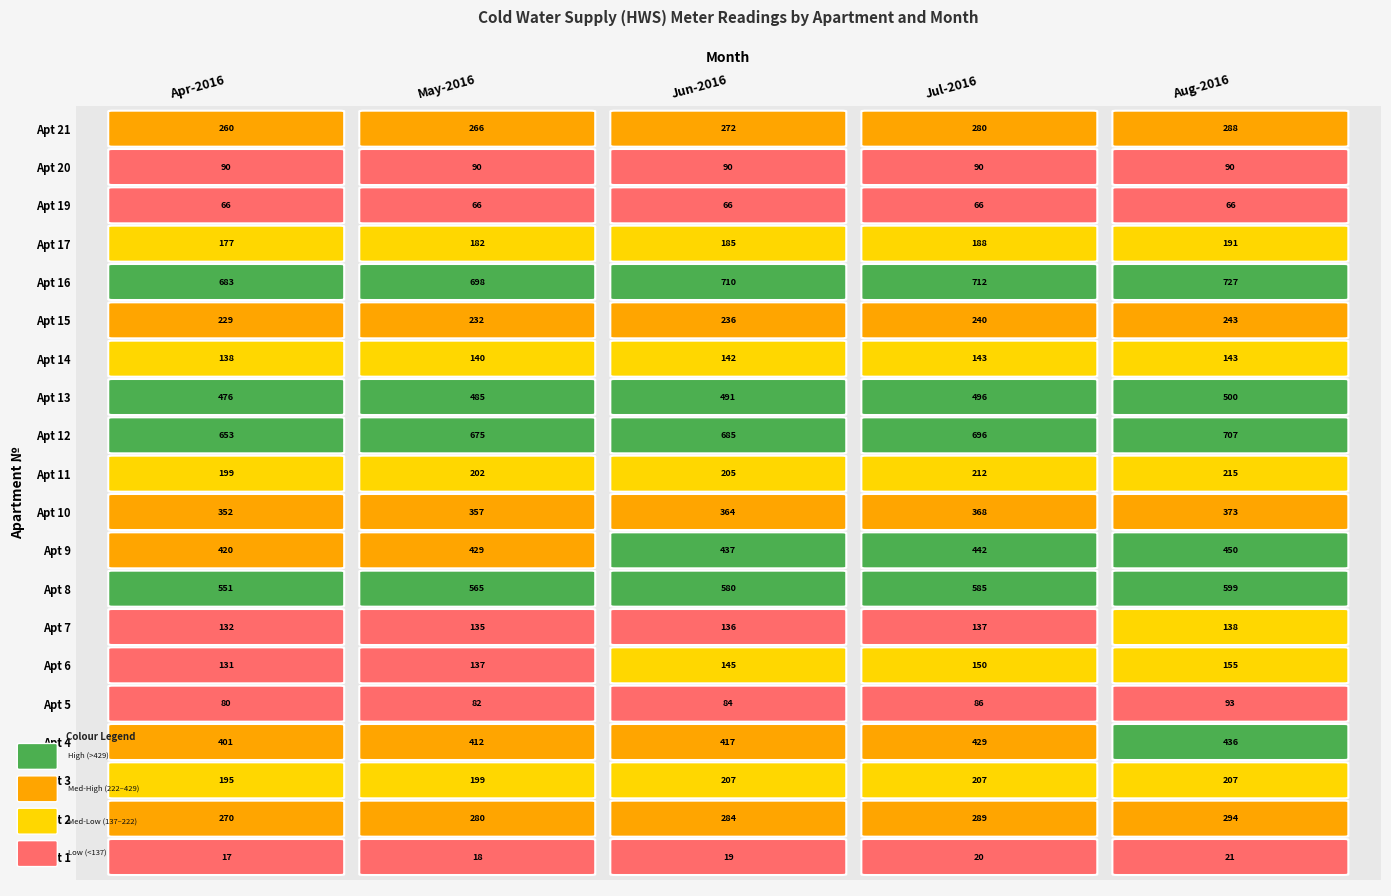

Which series has the largest total across all categories?

16